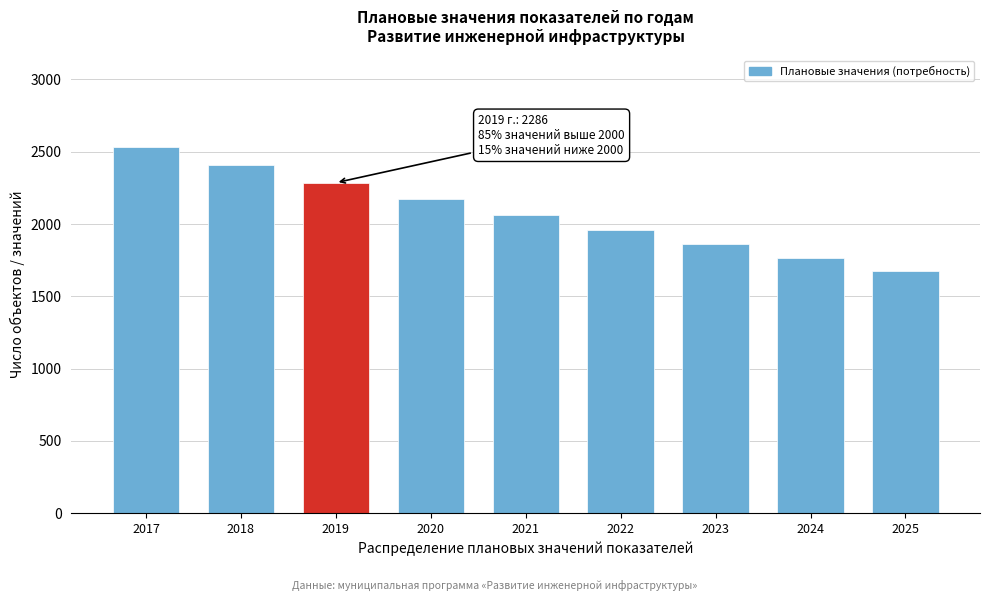

Reading left to right, extract all data points from this chart.

2017=2533.0	2018=2407.0	2019=2286.0	2020=2171.1	2021=2061.9	2022=1958.3	2023=1859.8	2024=1766.4	2025=1677.6